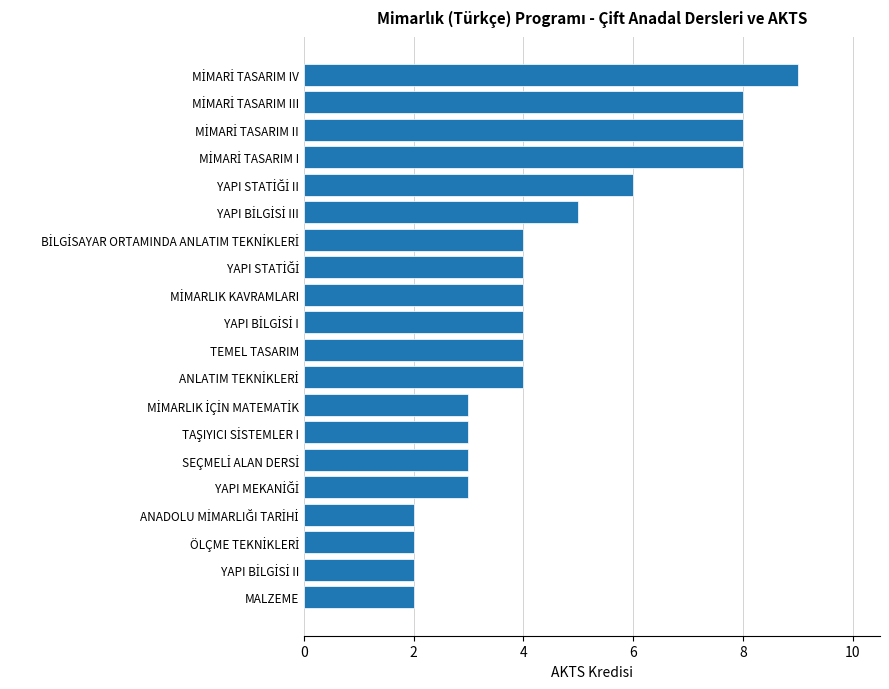

What is the difference between the maximum and minimum values?

7